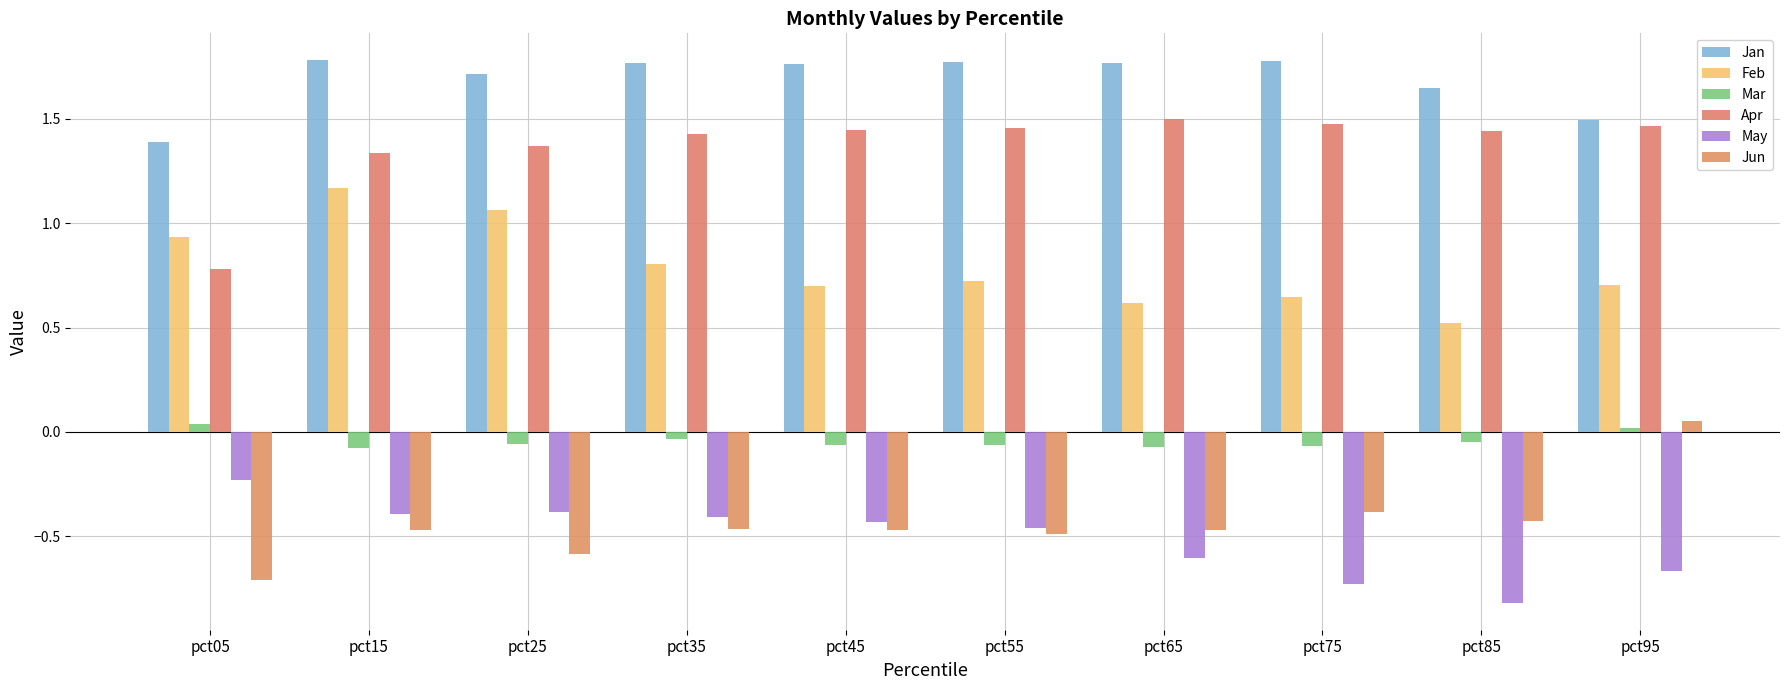

How many bars are there in each group?

6